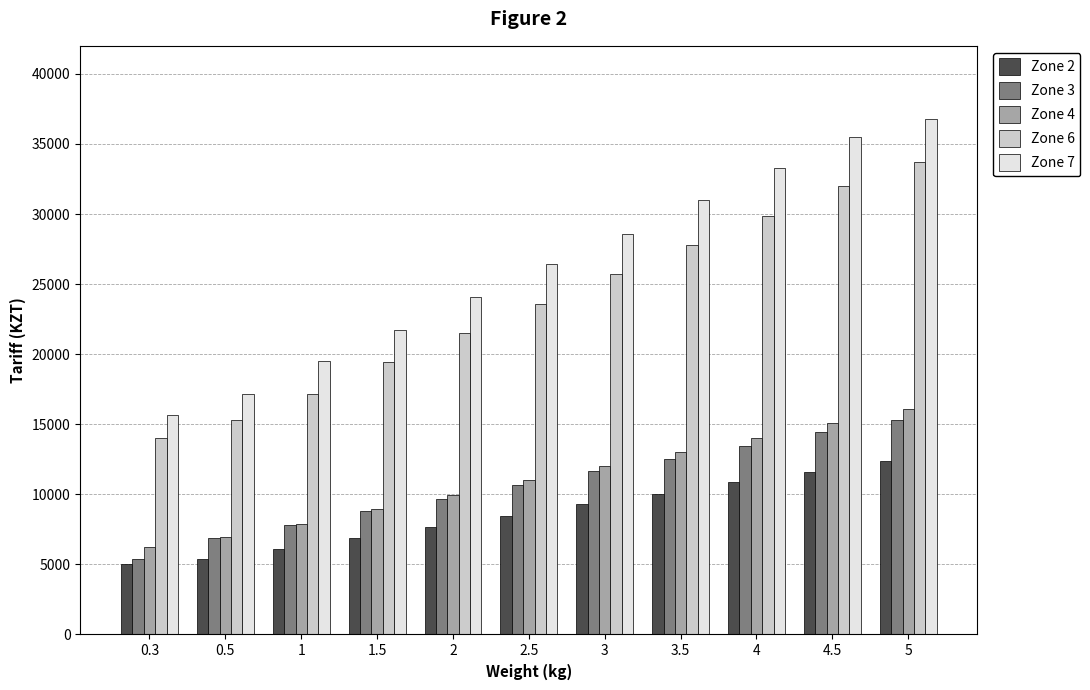

Which series changed the most between 0.5 and 3?

Zone 7